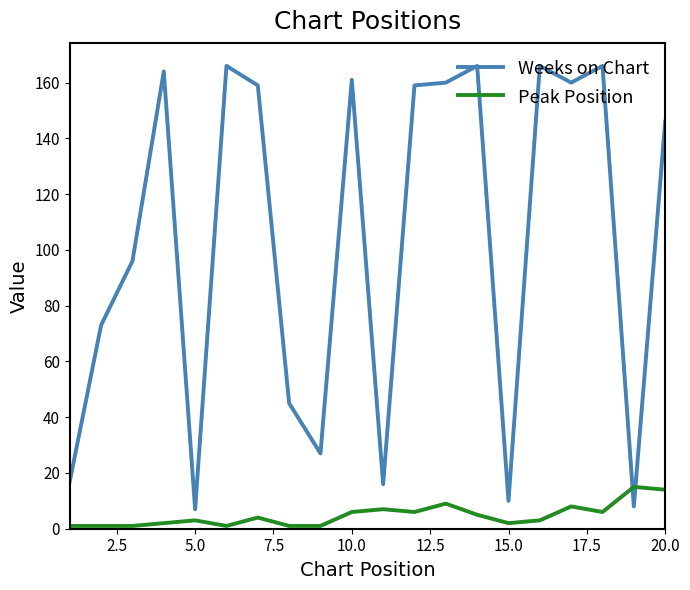

What are all the series names shown in the legend?

Weeks on Chart, Peak Position